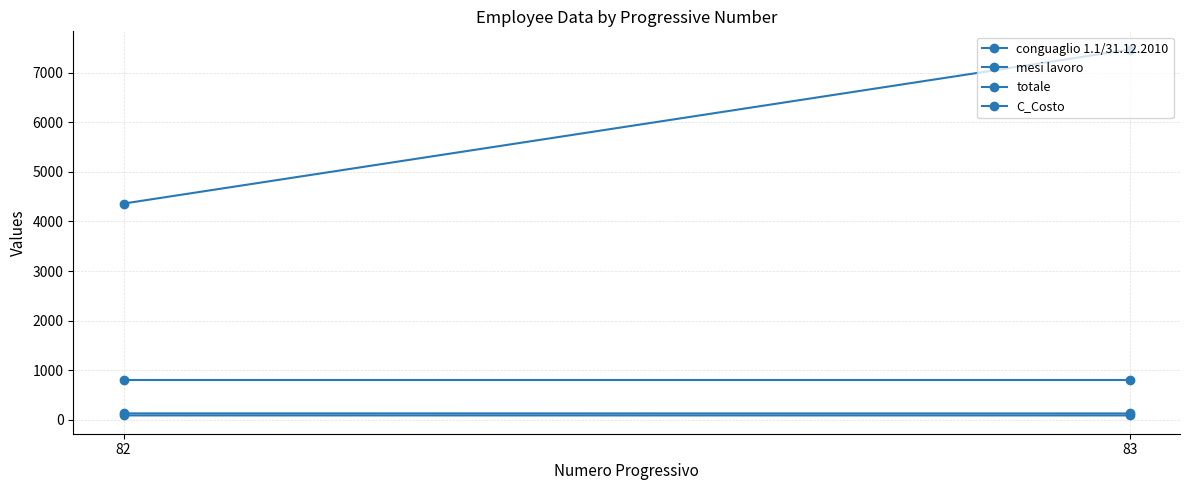

How many totale values are between 86 and 87?

1